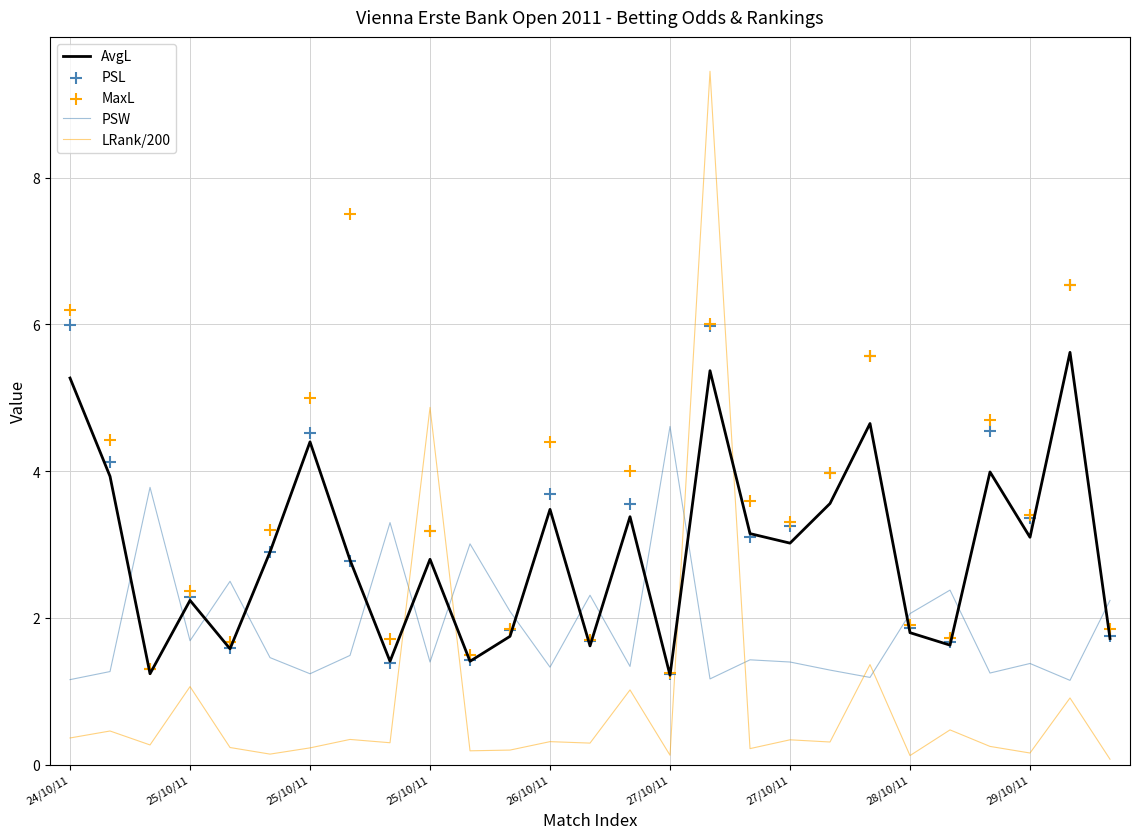

Which series has the largest Y range (max minus min)?

LRank/200